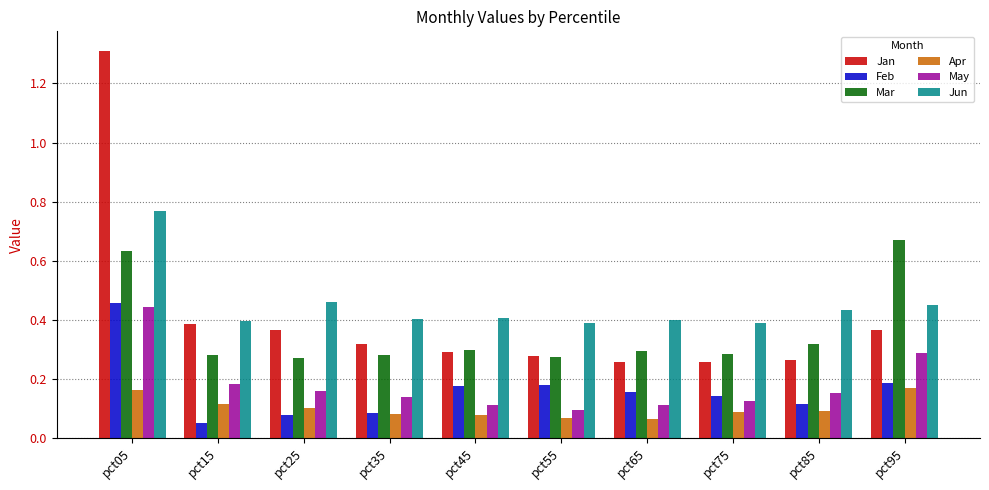

What is the sum of all Jan values?

4.1